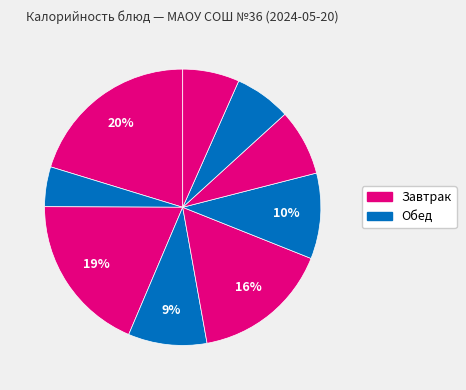

Rank the categories by value from lowest to highest.

Чай с сахаром, Хлеб Дарницкий, Компот из кураги, Хлеб Городской, Суп картофельный с горохом, Сложный гарнир, Фрикадельки из свинины, Сыр порциями с хлебом, Каша молочная рисовая